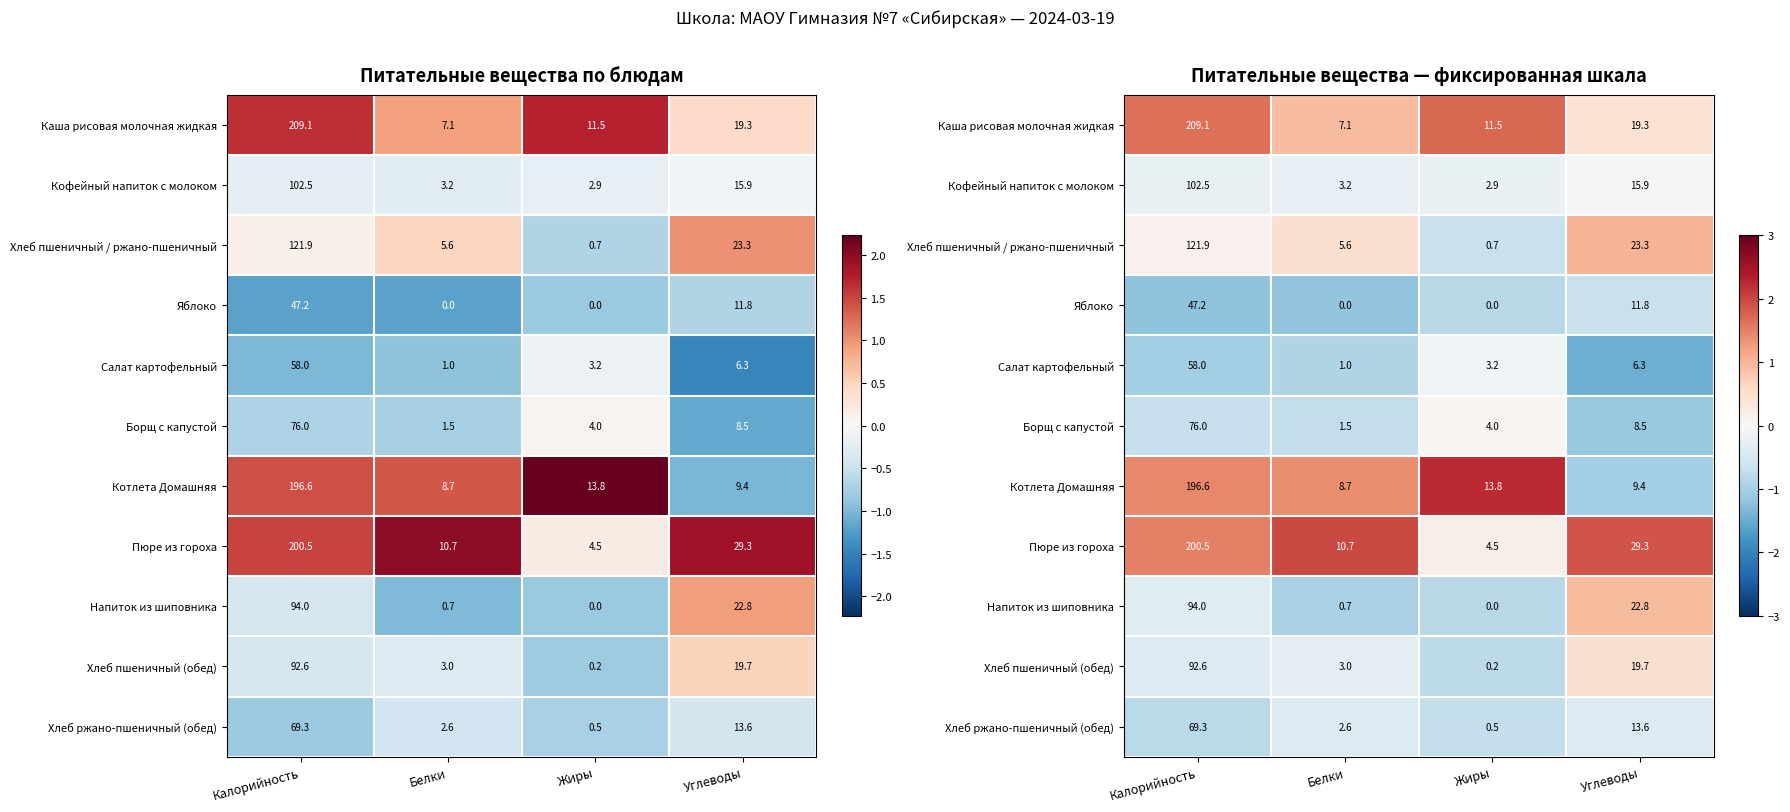

Between Калорийность and Жиры, which series saw the biggest shift?

Пюре из гороха